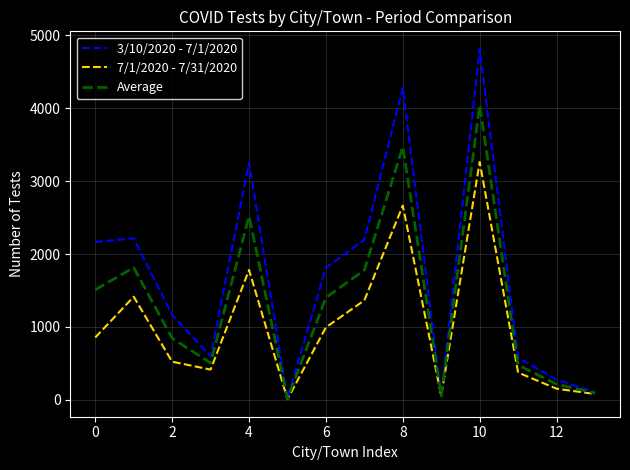

Which series has the largest total across all categories?

3/10/2020 - 7/1/2020